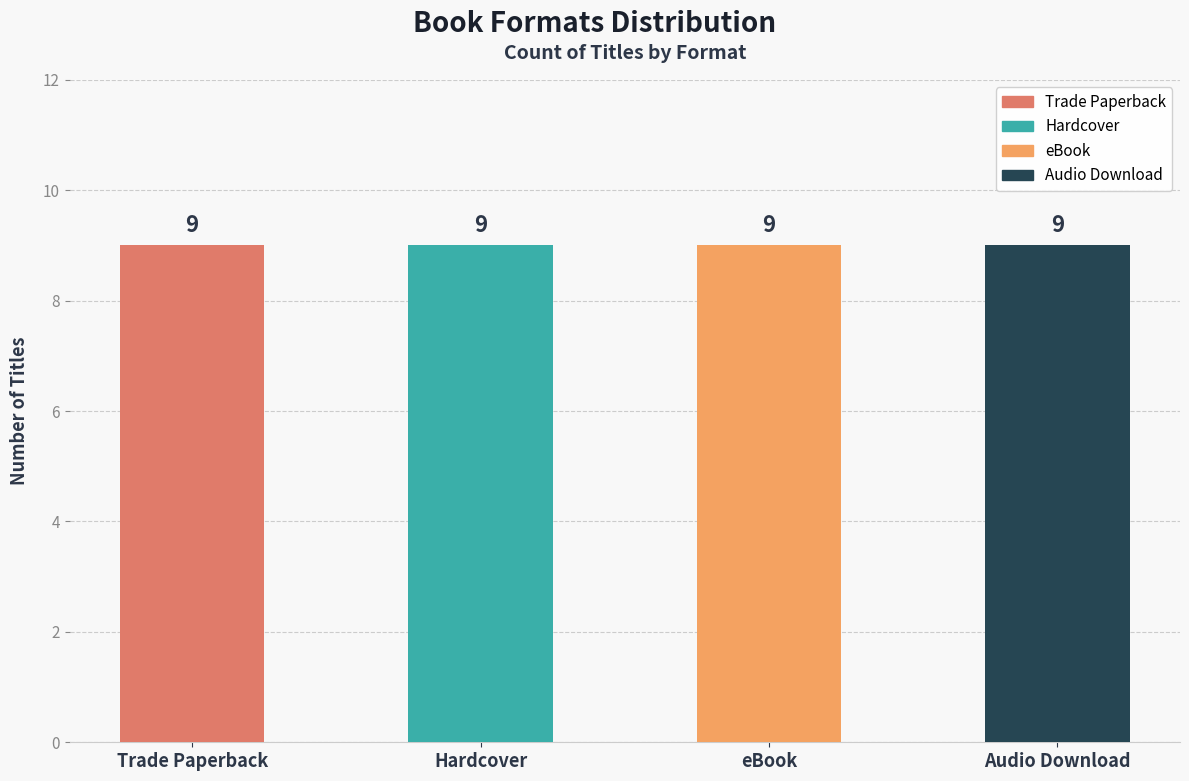

What are all the series names shown in the legend?

Trade Paperback, Hardcover, eBook, Audio Download